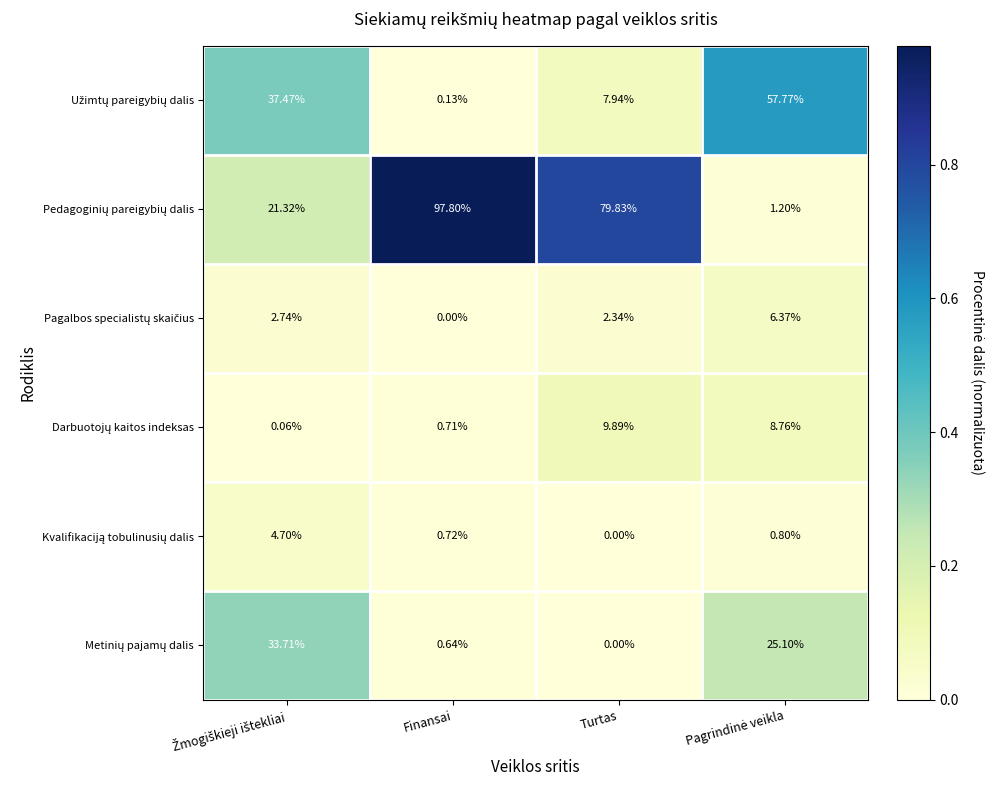

Which label corresponds to the largest value in the chart?

Finansai